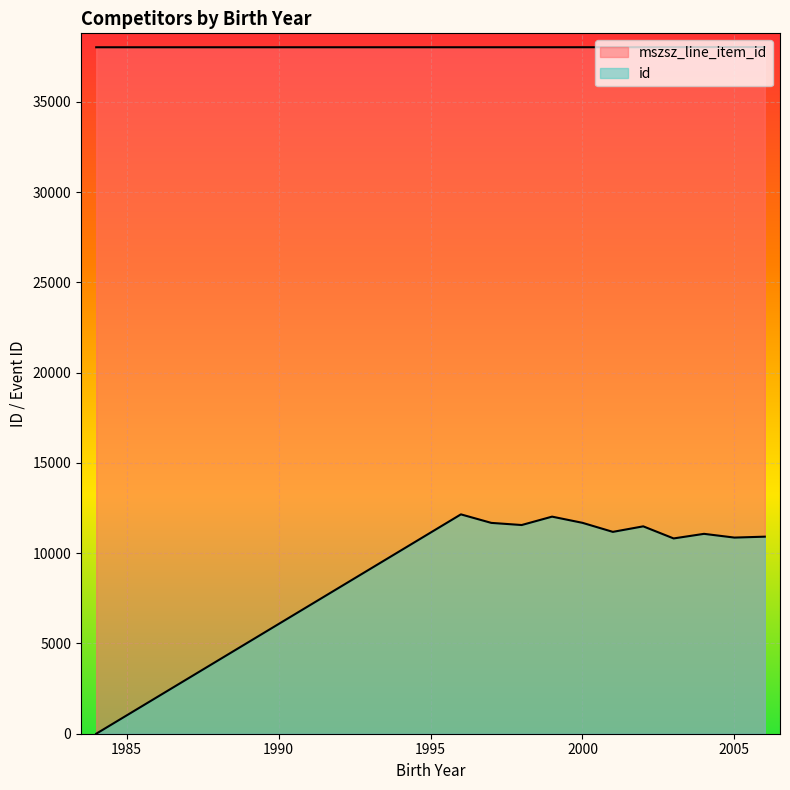

Which series has the largest total across all categories?

mszsz_line_item_id